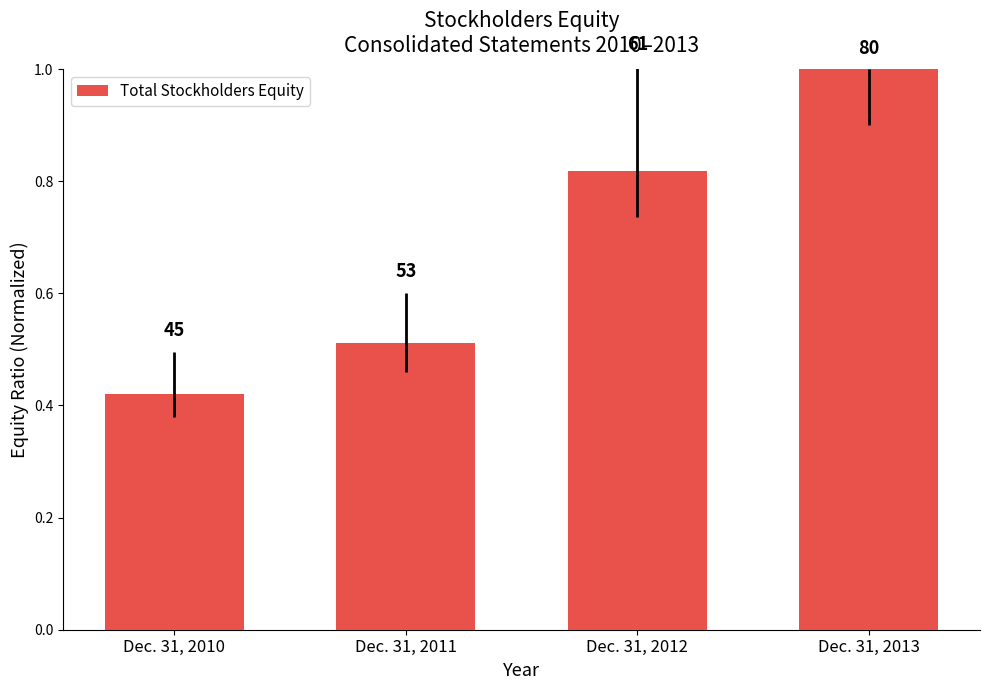

Reading left to right, what are all the values shown in this chart?

Dec. 31, 2010=0.4	Dec. 31, 2011=0.5	Dec. 31, 2012=0.8	Dec. 31, 2013=1.0